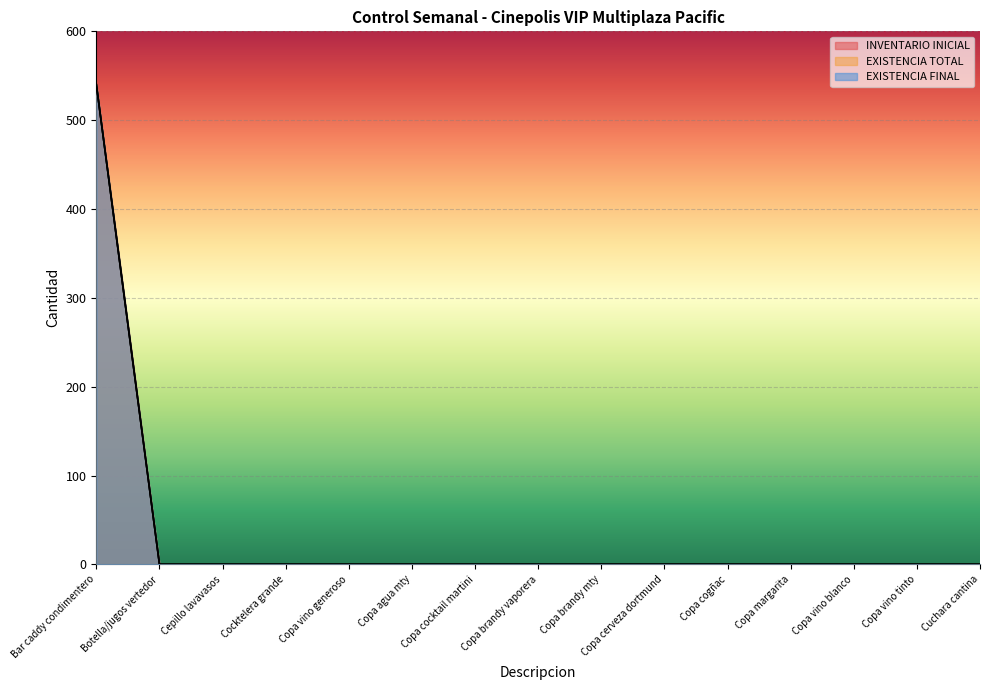

Rank the categories by INVENTARIO INICIAL value from lowest to highest.

Botella/jugos vertedor, Cepillo lavavasos, Cocktelera grande, Copa vino generoso, Copa agua mty, Copa cocktail martini, Copa brandy vaporera, Copa brandy mty, Copa cerveza dortmund, Copa cogñac, Copa margarita, Copa vino blanco, Copa vino tinto, Cuchara cantina, Bar caddy condimentero